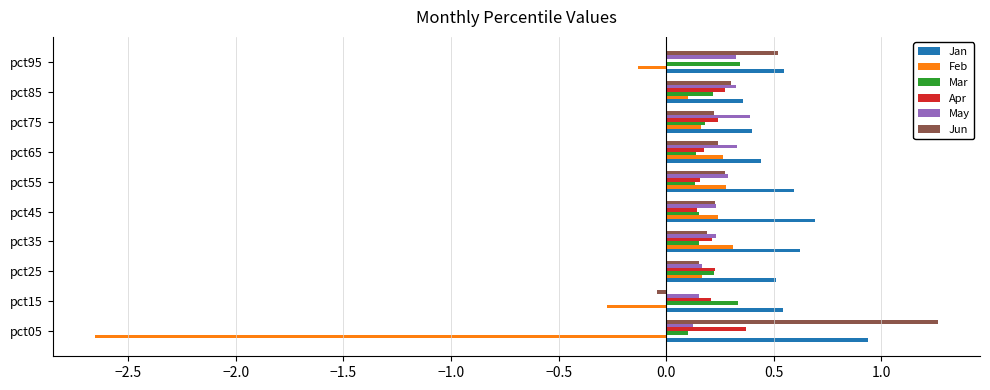

Is it true that Feb equals 0.3 at pct65?

True